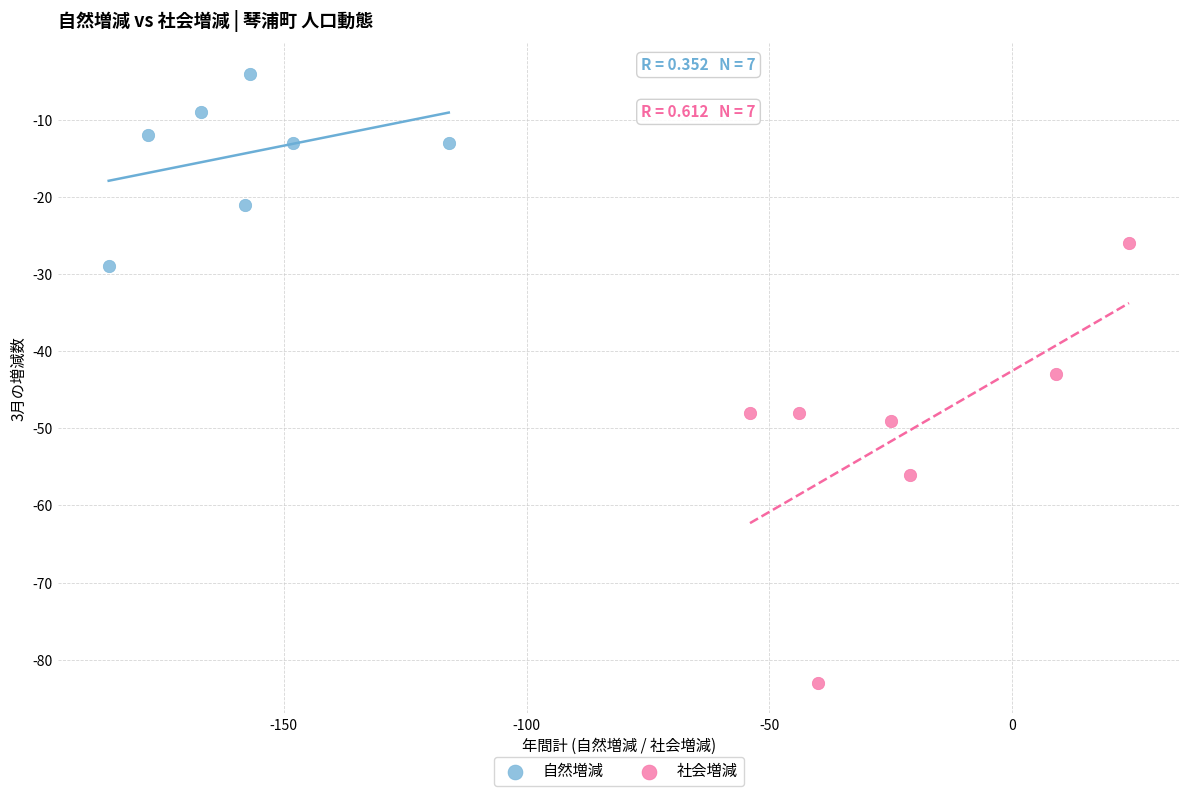

Which series contains the lowest Y value?

社会増減